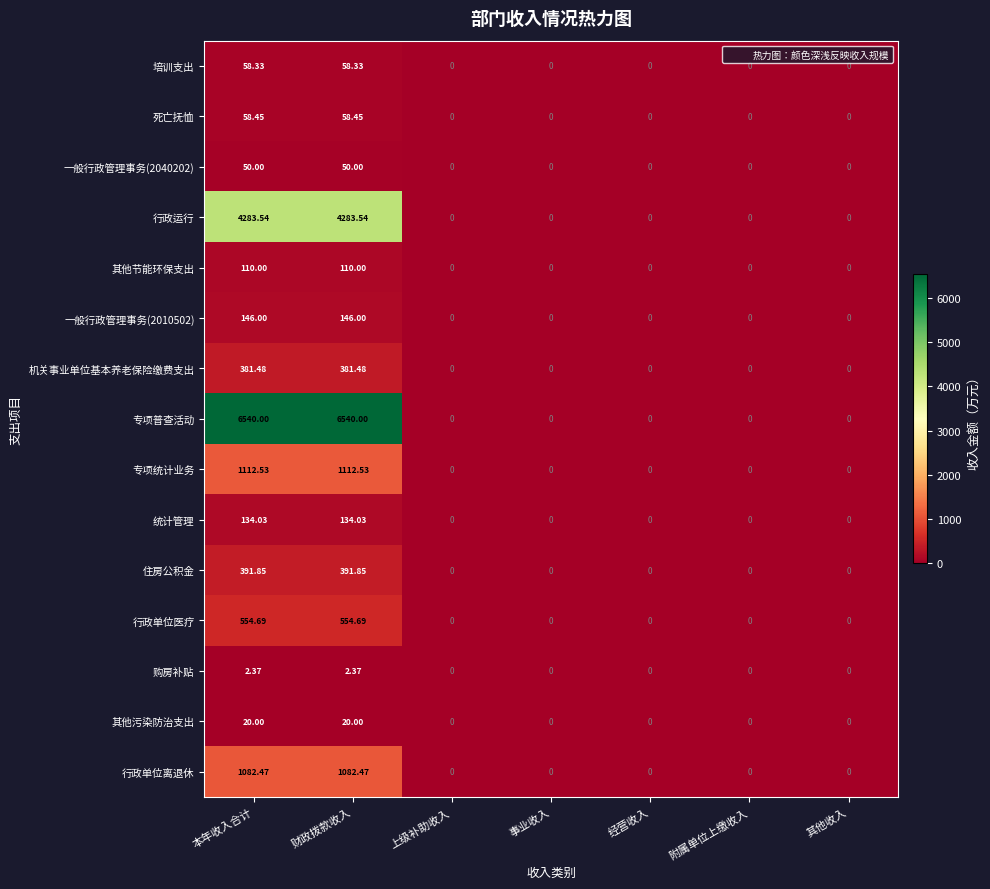

Which series has the largest range (max minus min)?

专项普查活动